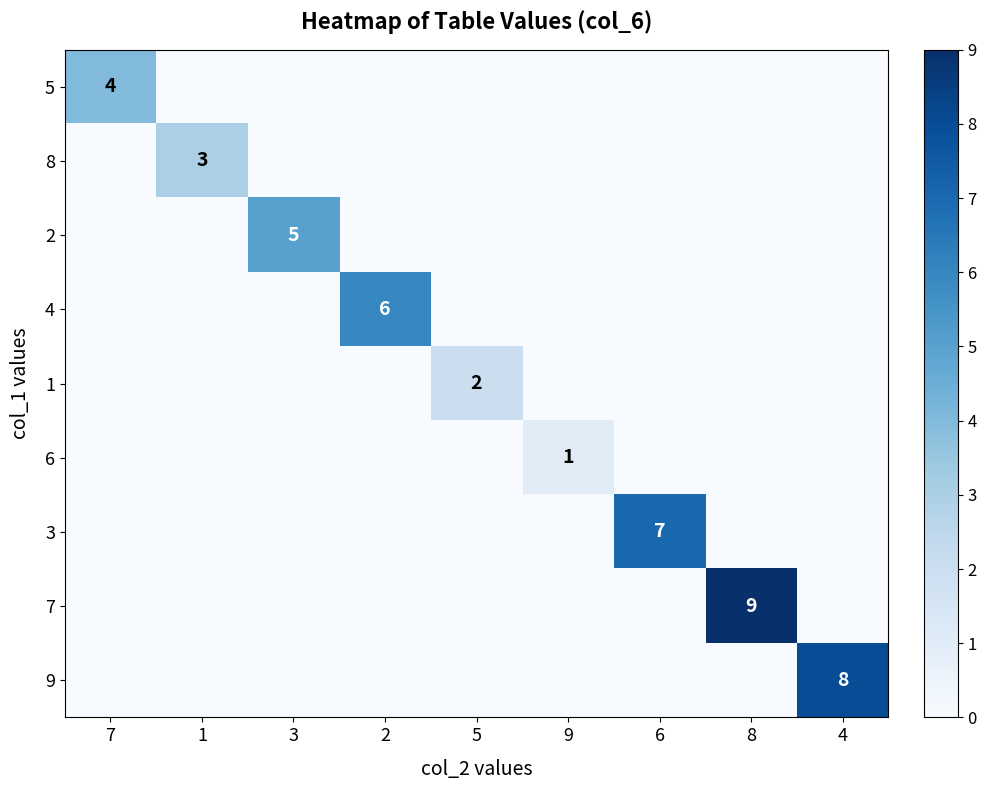

What is the spread (max minus min) of values at 4?

8